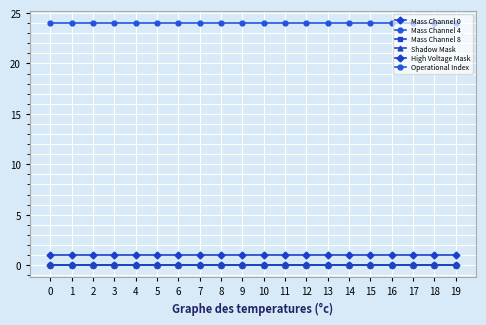

Does the chart have visible grid lines?

Yes